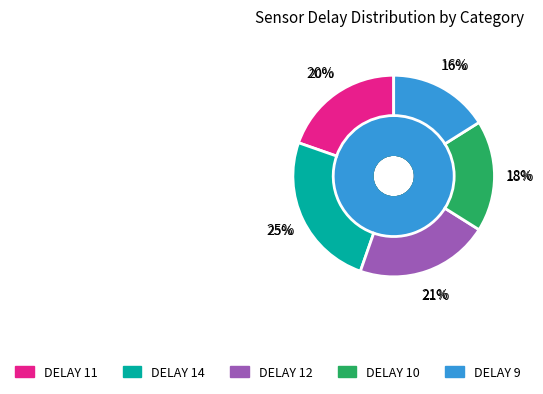

Is it true that DELAY(SENSOR) 12 is 35% of the pie?

False